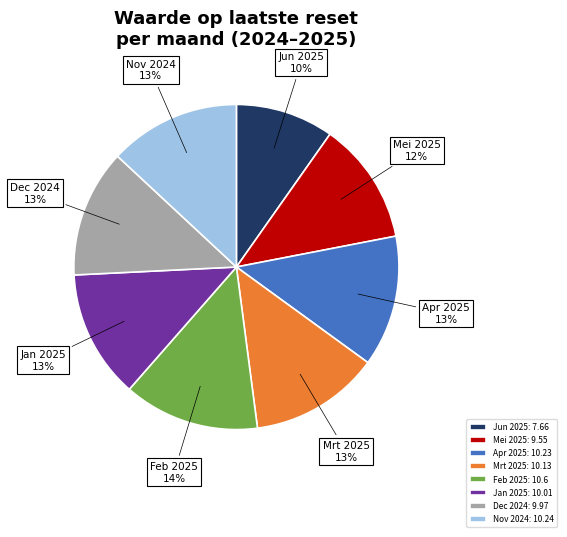

Do Dec 2024: 9.97 and Feb 2025: 10.6 together represent more than half of the pie?

No